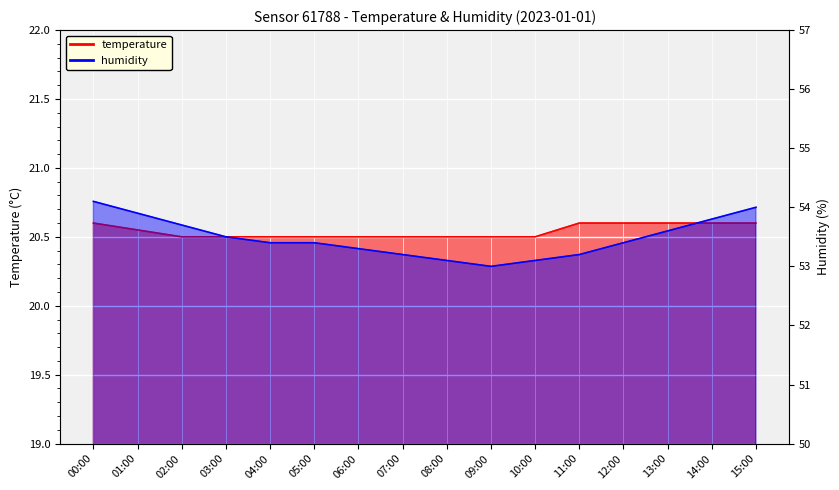

What is the difference between the highest and lowest values at 12:00?

32.8